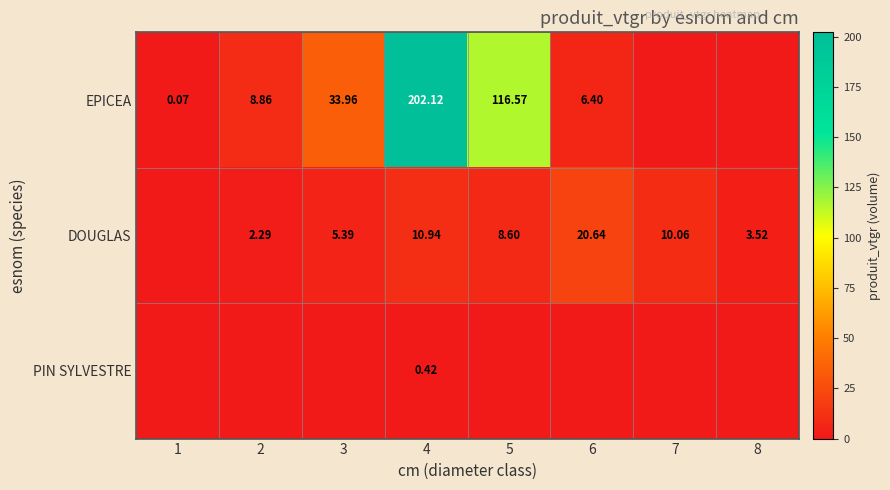

How many series are shown in this chart?

3